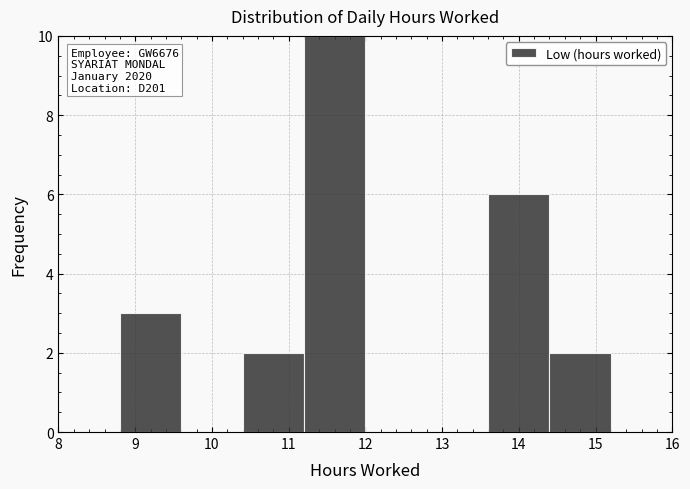

Which range on the x-axis has the tallest bar?

11.2 to 12.0